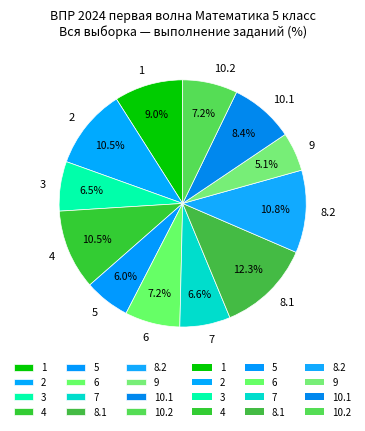

Which category has the smallest portion of the pie?

9